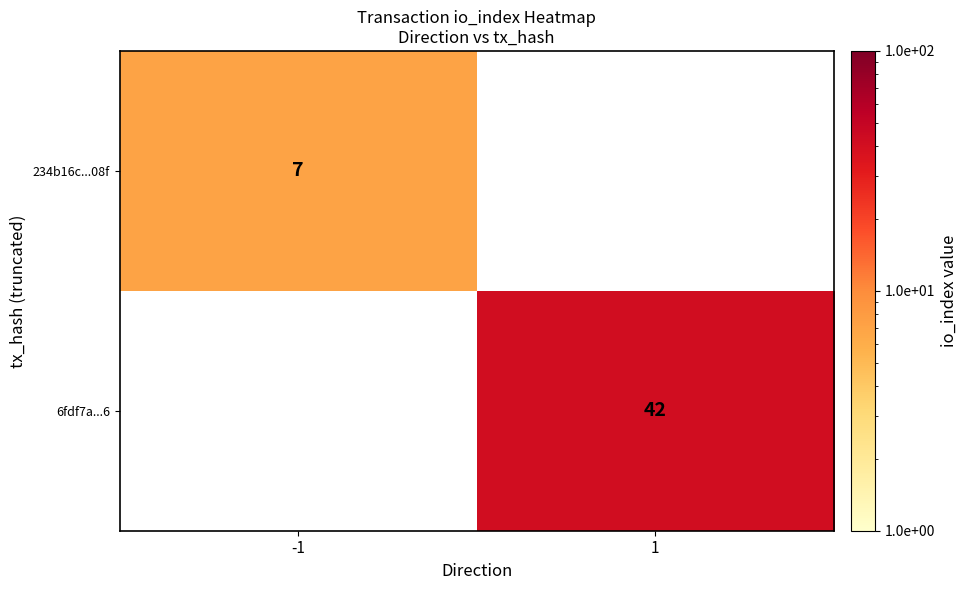

The 234b16c...08f series shows 7 at -1. True or false?

True